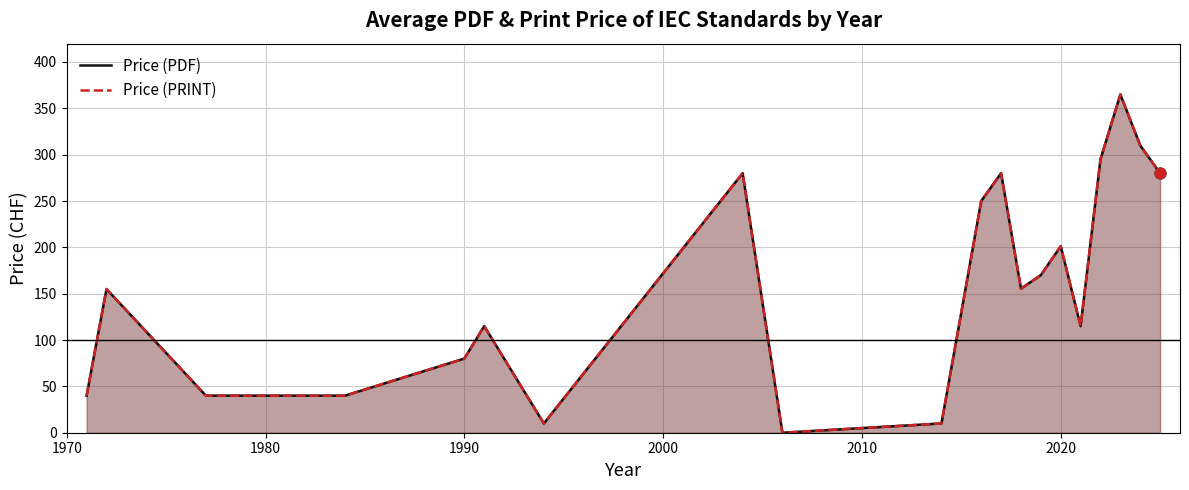

Which series has the largest total across all categories?

Price (PDF)